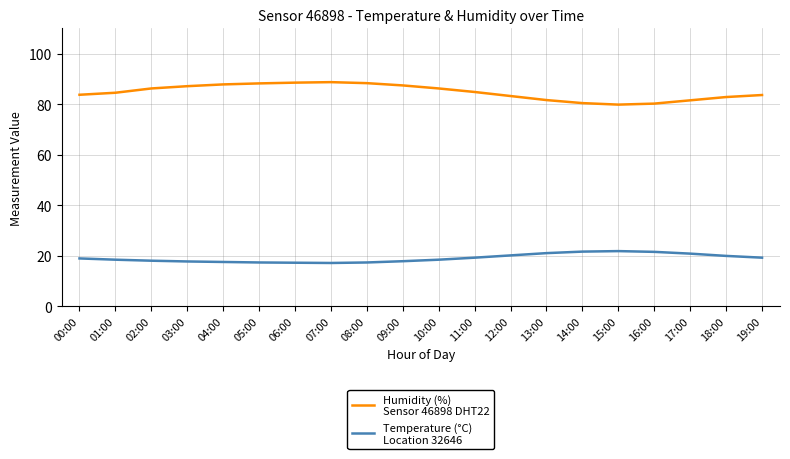

What is the total value across all series at 03:00?

104.8